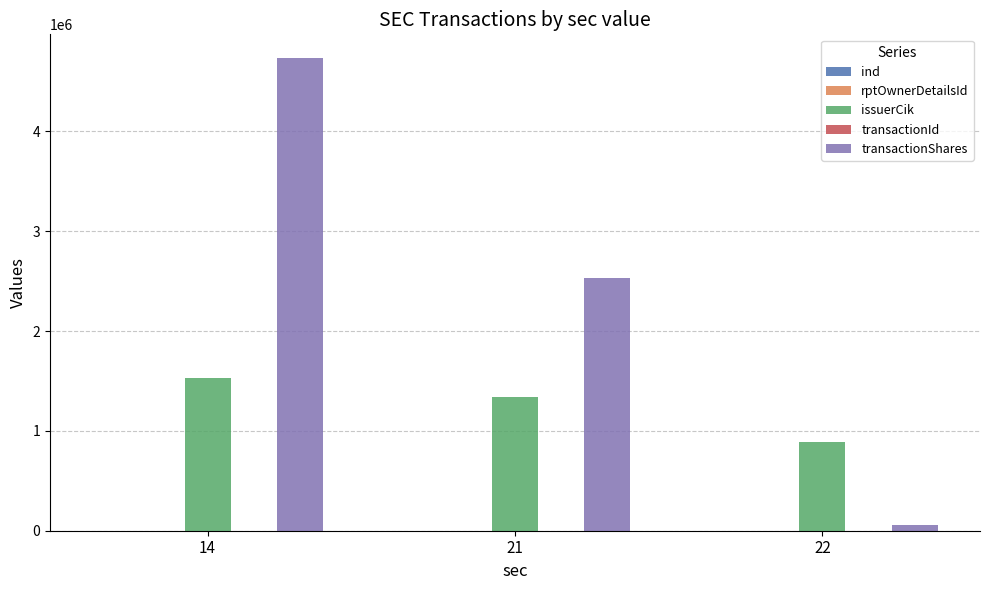

What is the highest value of the issuerCik series?

1526520